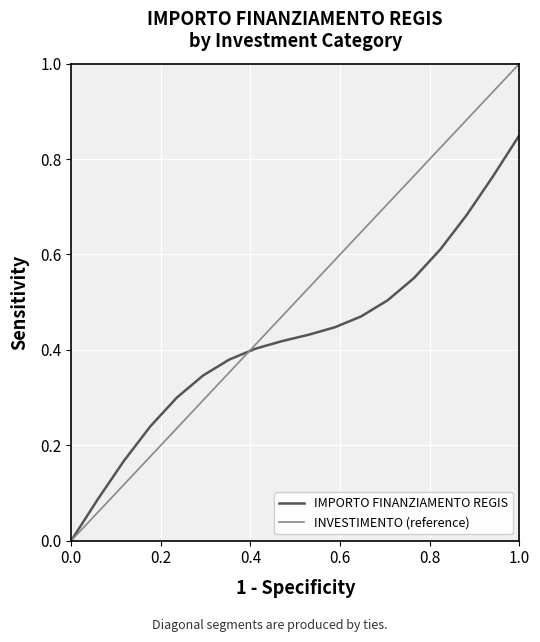

What is the maximum value shown in the chart?

1.0